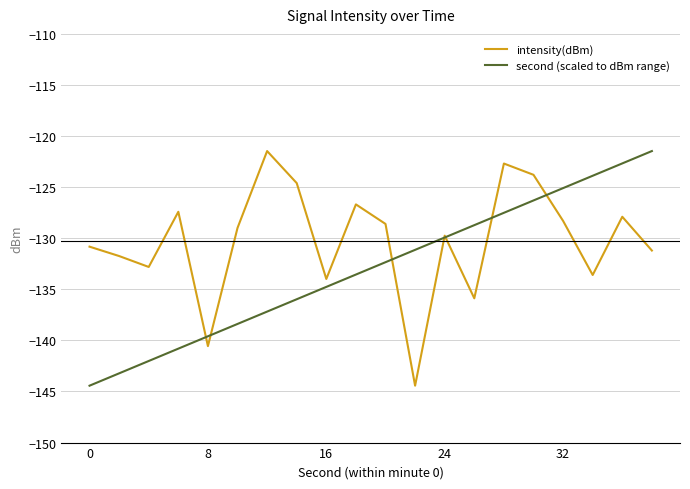

True or false: second (scaled to dBm range) has more than 2 interior local peaks.

False